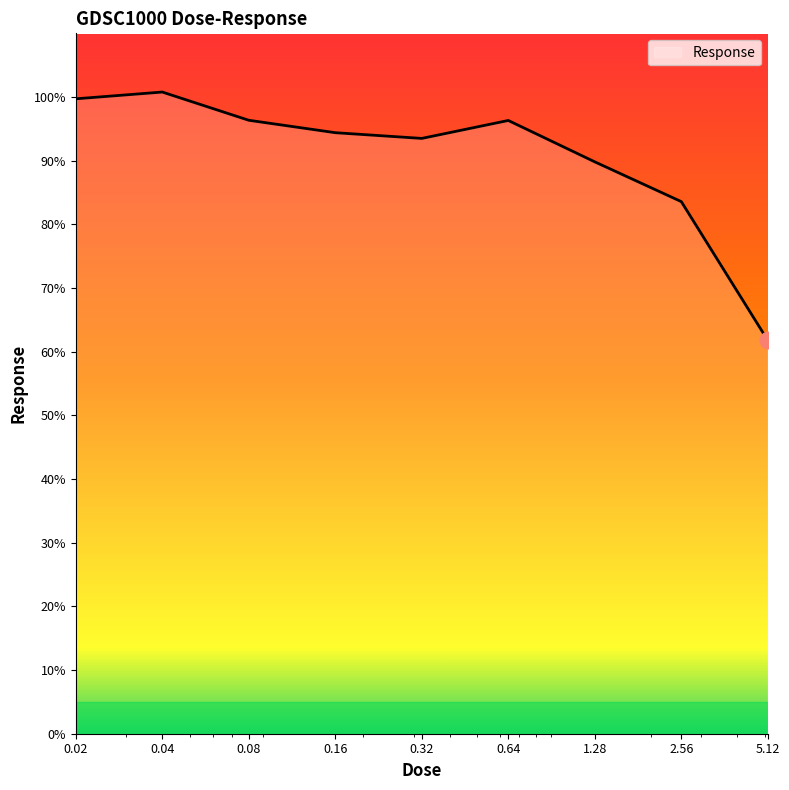

What is the greatest value displayed?

100.8